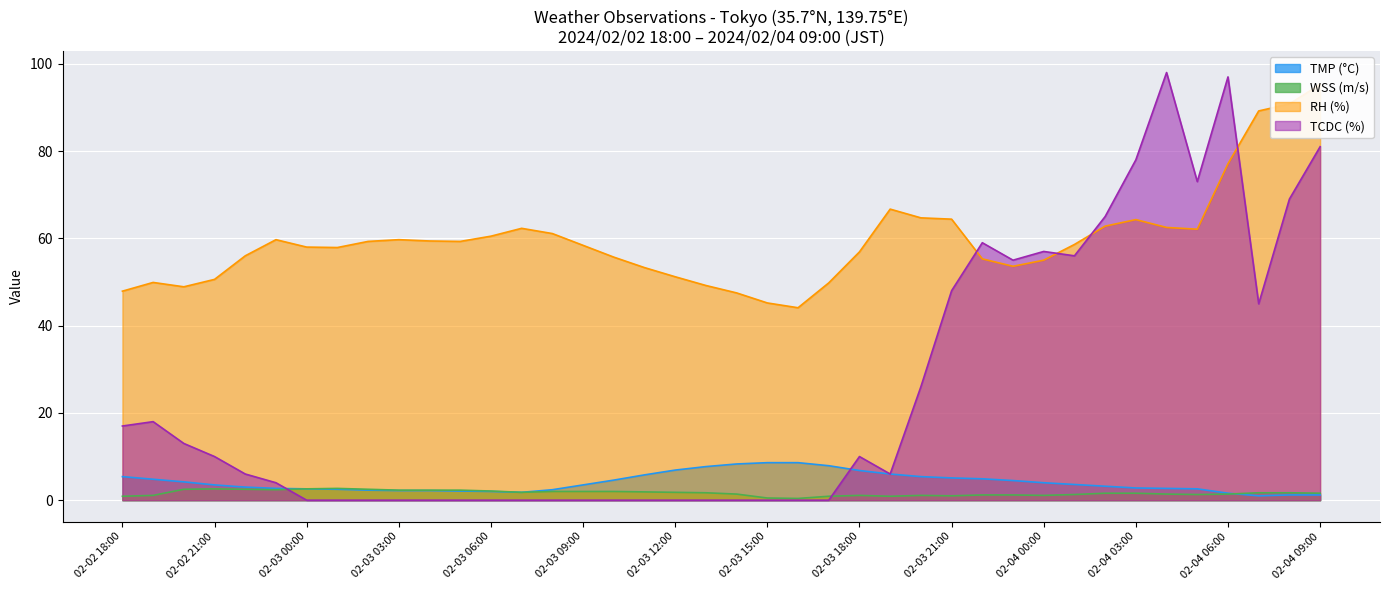

How many values in the RH series exceed 58?

21